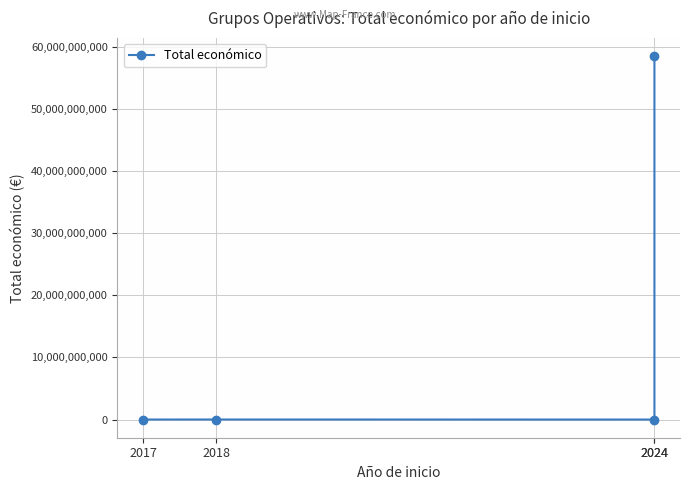

How many points are lower than both their immediate neighbors (excluding endpoints)?

1